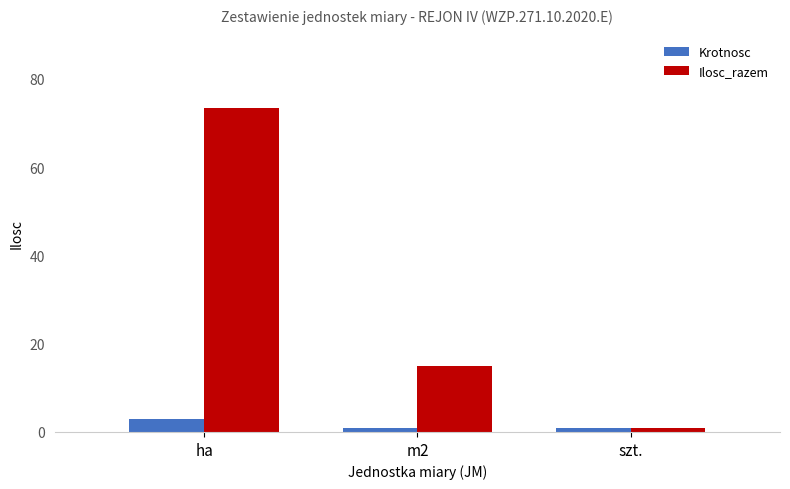

Reading left to right, list all the values displayed in this chart.

Krotnosc: 3.0	1.0	1.0
Ilosc_razem: 73.5	15.0	1.0